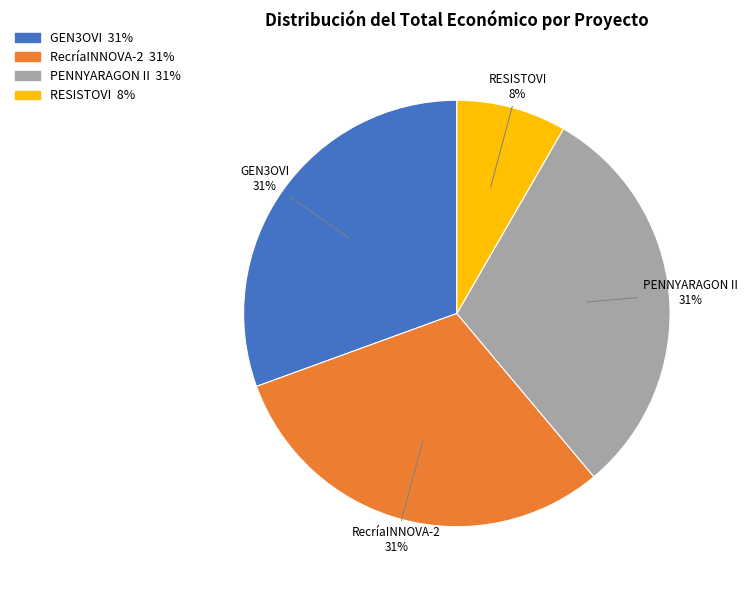

Which slice is the smallest?

RESISTOVI